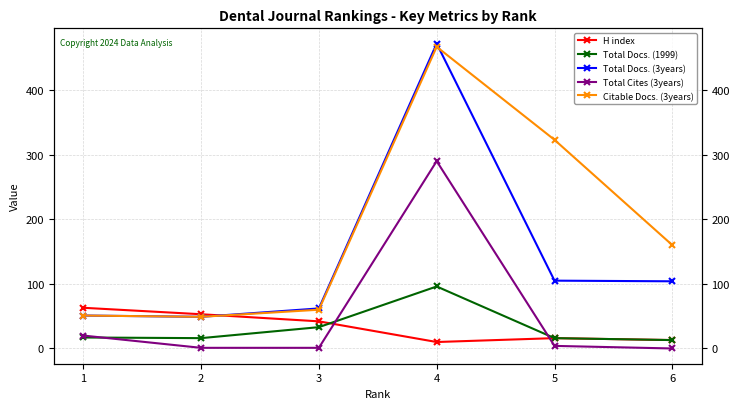

At which label does Total Docs. (1999) first exceed 17?

3